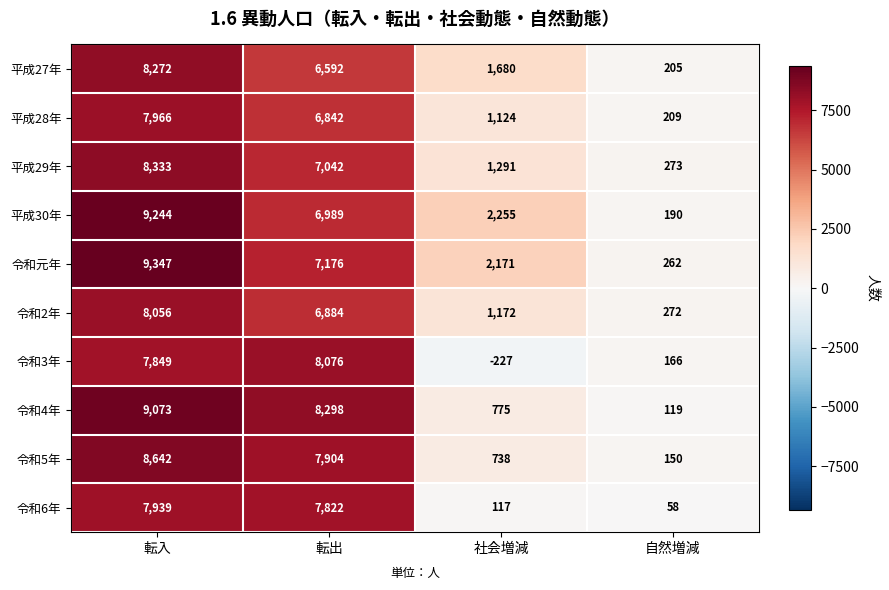

List the series in order of their peak value, highest first.

令和元年, 平成30年, 令和4年, 令和5年, 平成29年, 平成27年, 令和3年, 令和2年, 平成28年, 令和6年